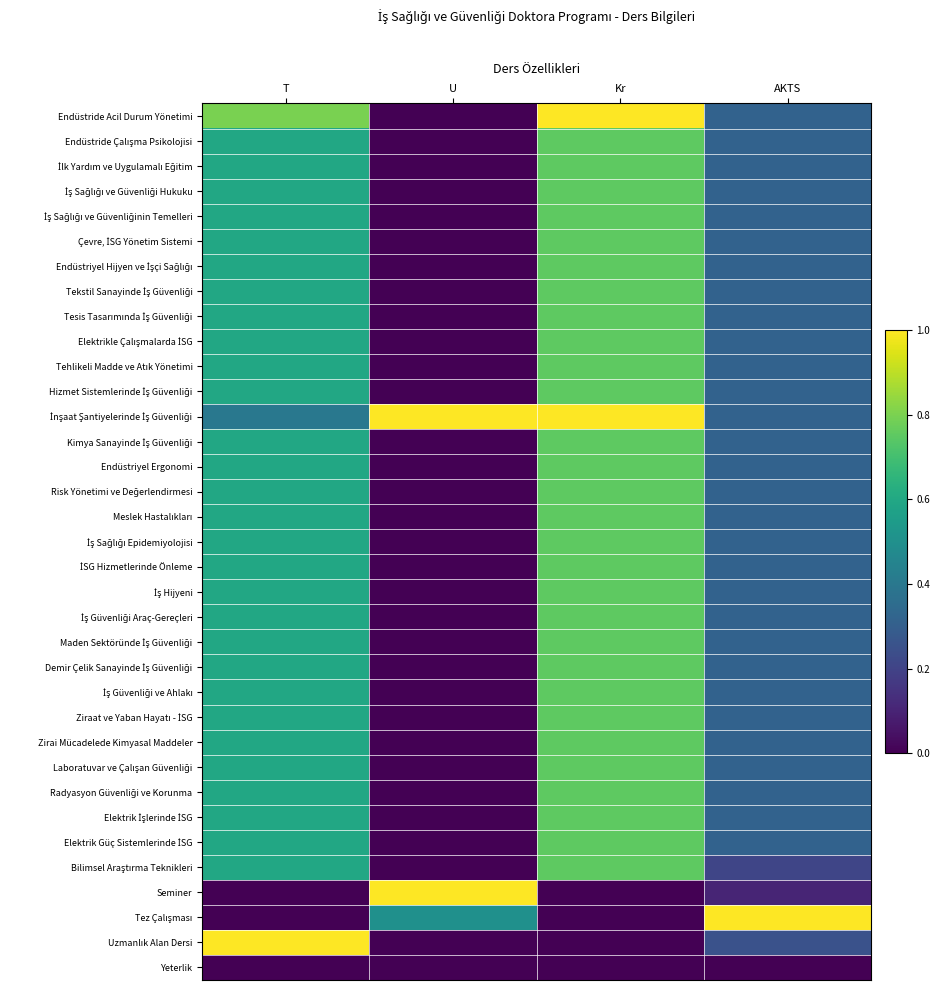

Which label corresponds to the smallest value in the chart?

U